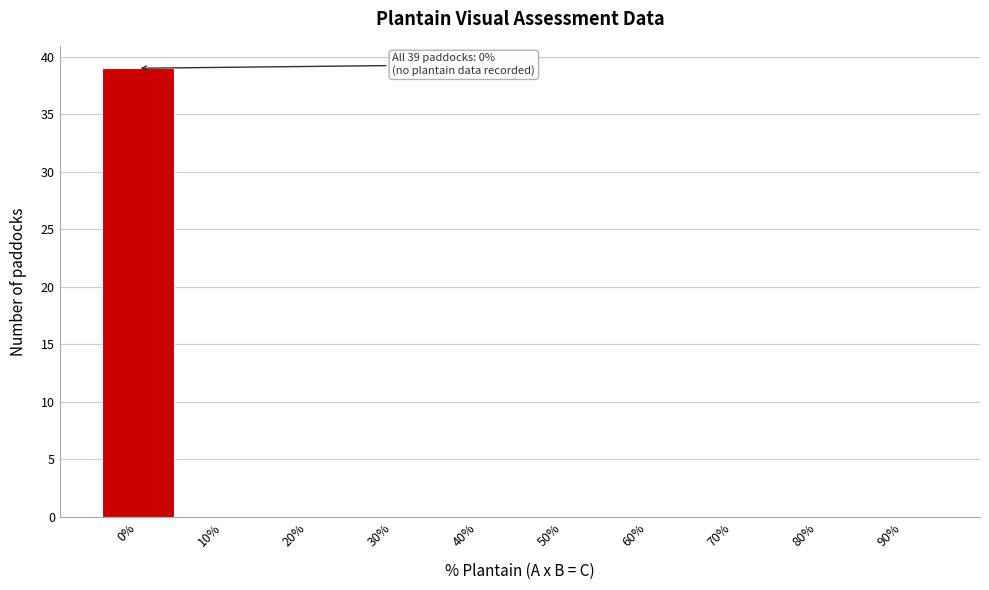

Reading left to right, what are all the values shown in this chart?

0%=39	10%=0	20%=0	30%=0	40%=0	50%=0	60%=0	70%=0	80%=0	90%=0